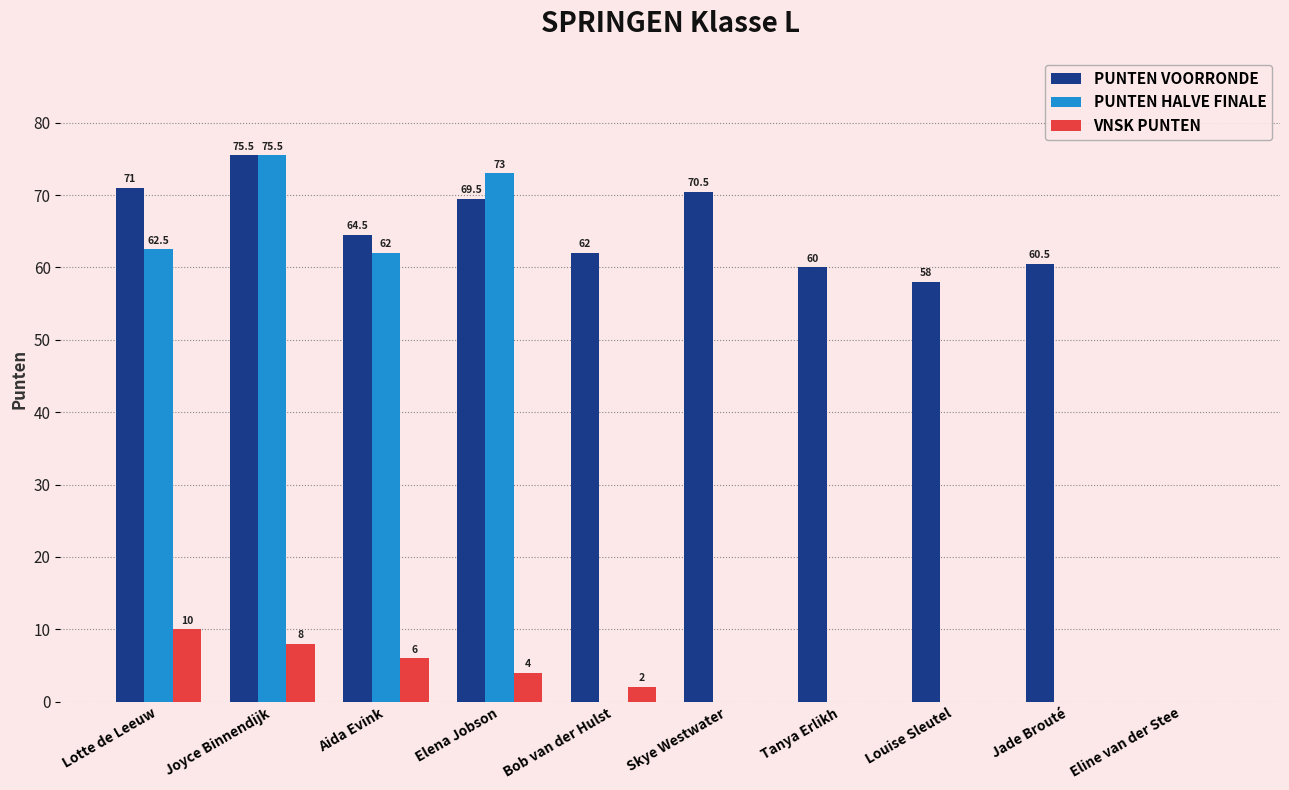

Reading left to right, extract all data points from this chart.

PUNTEN VOORRONDE: 71.0	75.5	64.5	69.5	62.0	70.5	60.0	58.0	60.5	0.0
PUNTEN HALVE FINALE: 62.5	75.5	62.0	73.0	0.0	0.0	0.0	0.0	0.0	0.0
VNSK PUNTEN: 10.0	8.0	6.0	4.0	2.0	0.0	0.0	0.0	0.0	0.0